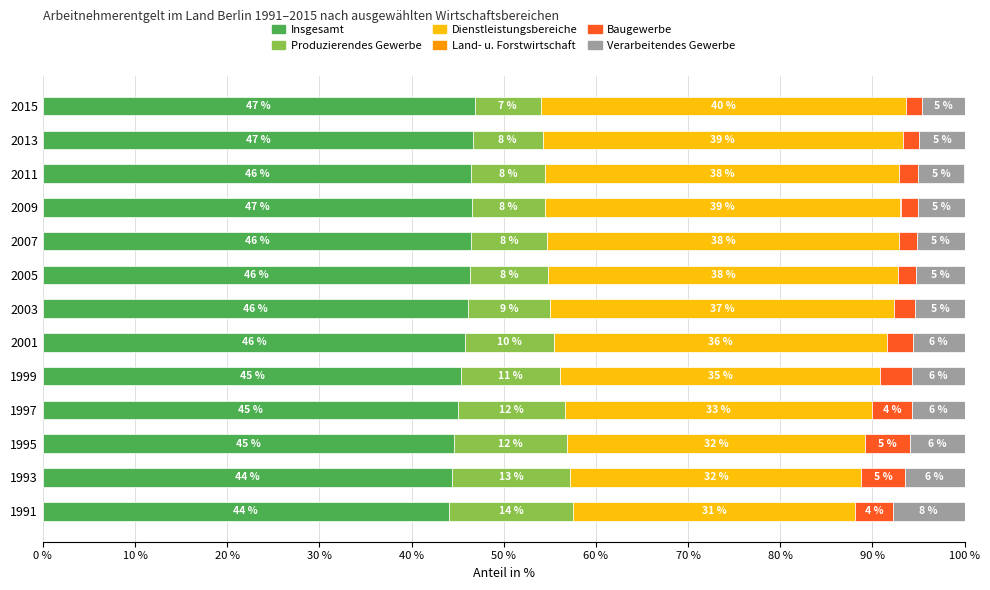

The Insgesamt series shows 45.0 at 1997. True or false?

True